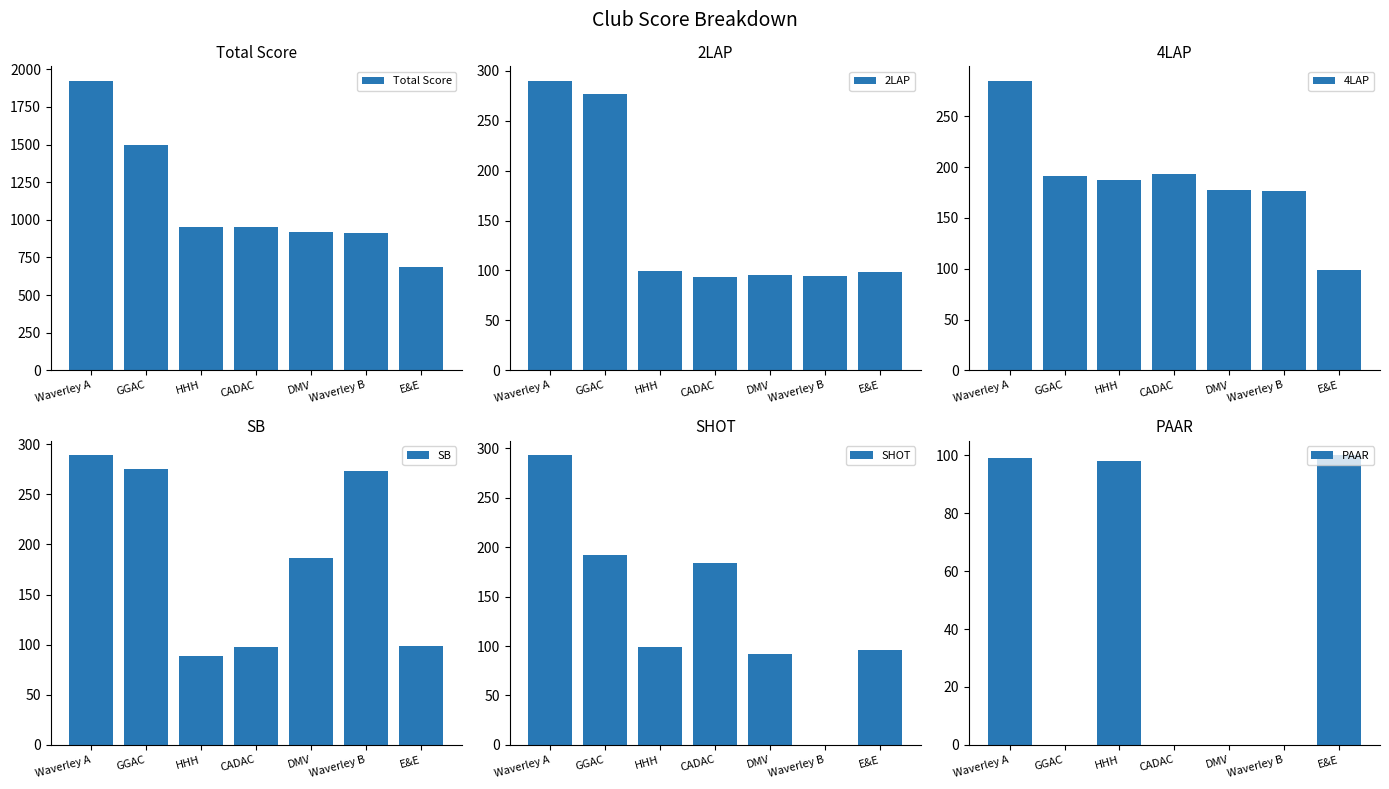

What is the label of the 7th bar from the right?

Waverley A